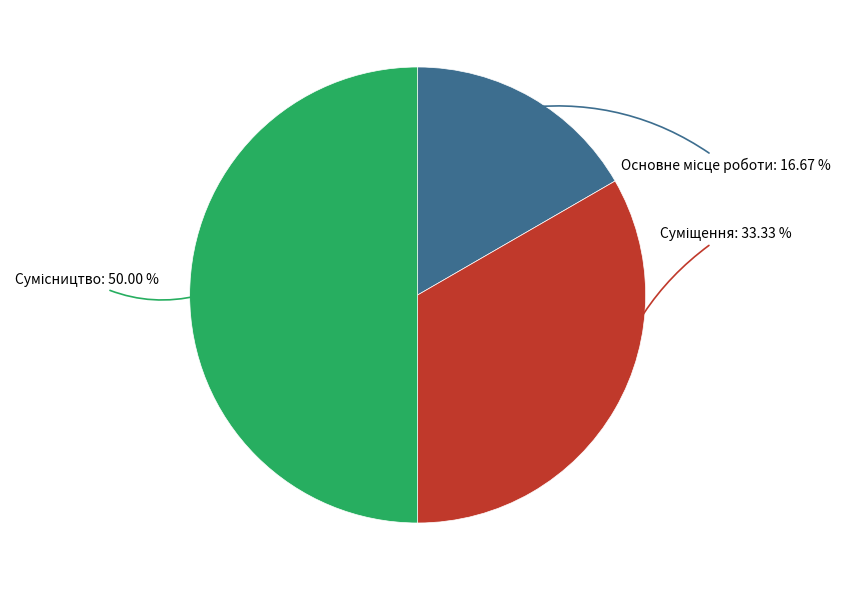

What is the total percentage of Сумісництво and Основне місце роботи?

66.7%